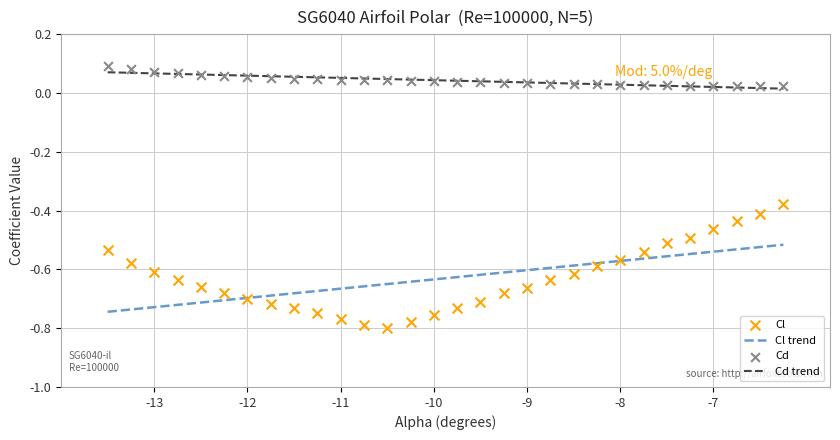

The value of Cd trend at -10 is 0.1. True or false?

False